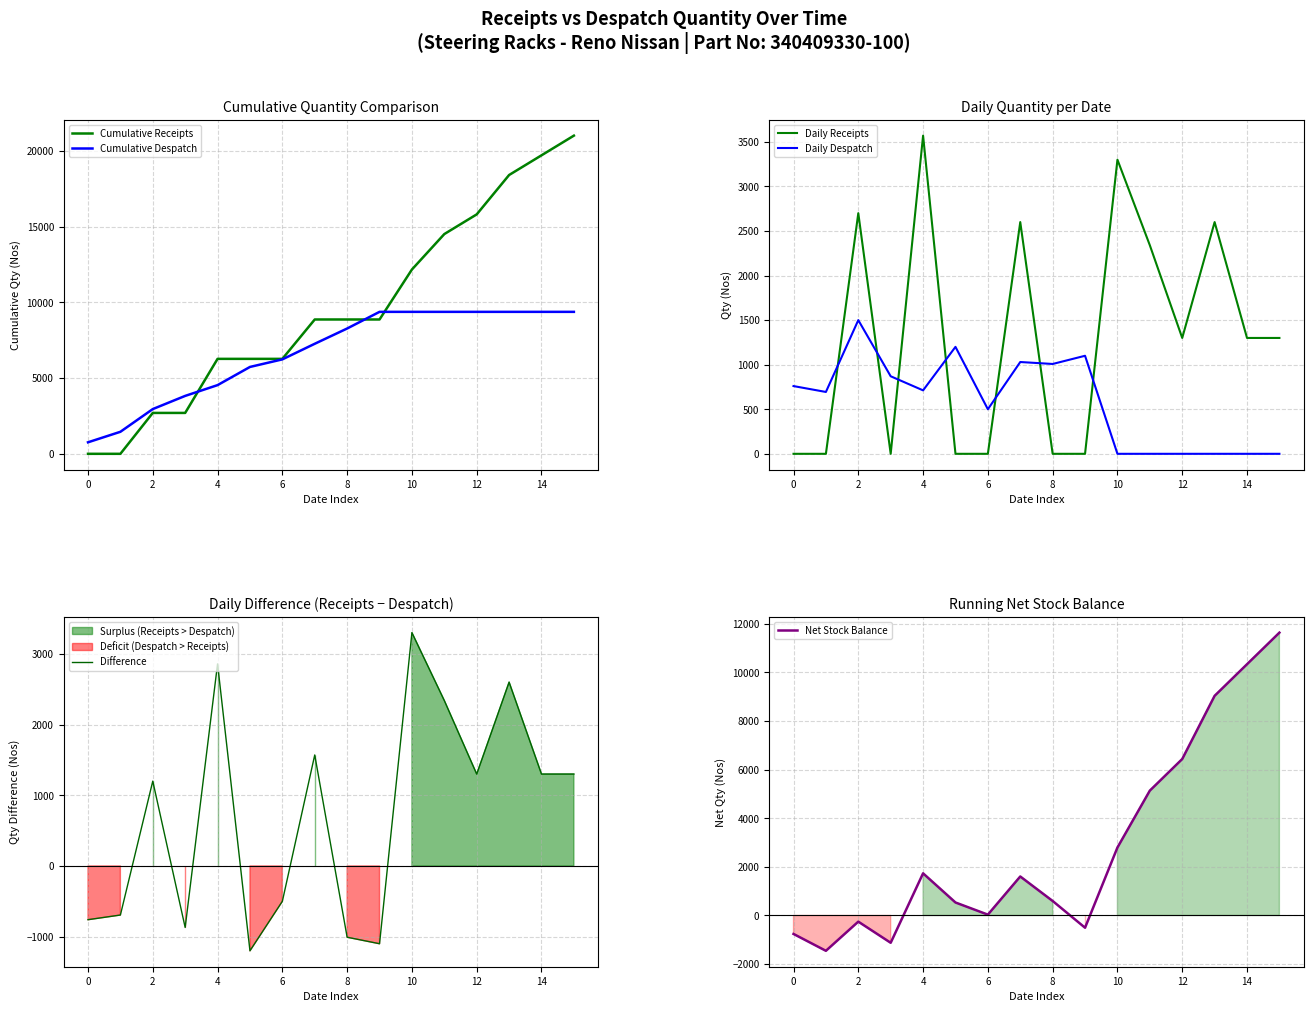

List the series in order of their peak value, highest first.

Cumulative Receipts, Net Stock Balance, Cumulative Despatch, Daily Receipts, Difference, Daily Despatch